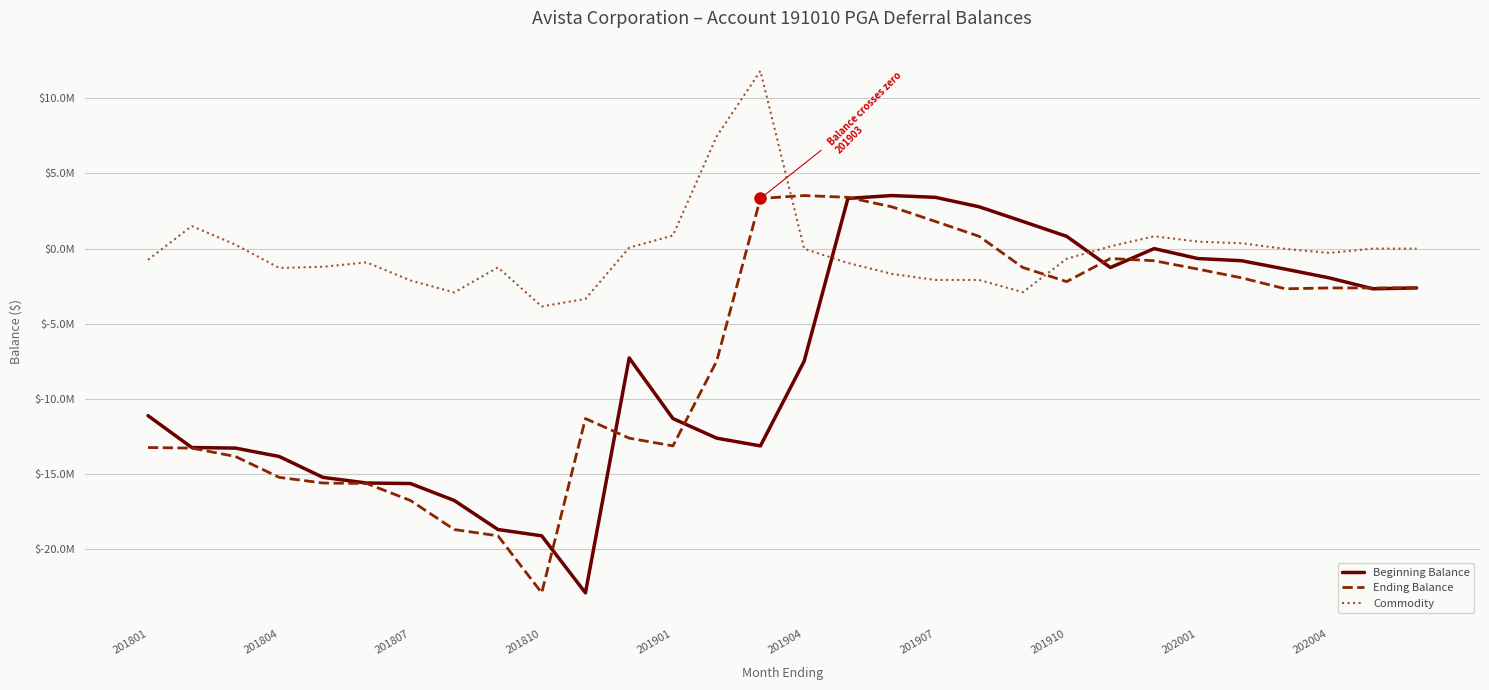

What is the sum of all Ending Balance values?

-211689453.7